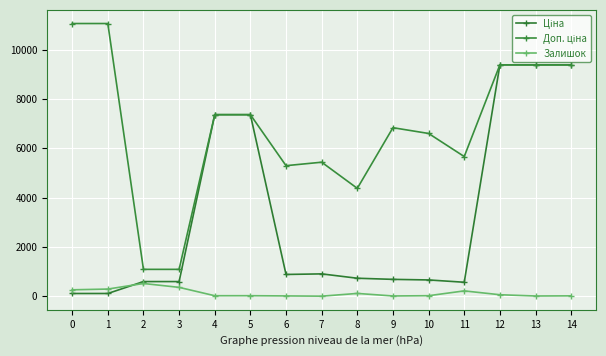

True or false: Залишок has more than 0 points higher than both neighbors.

True